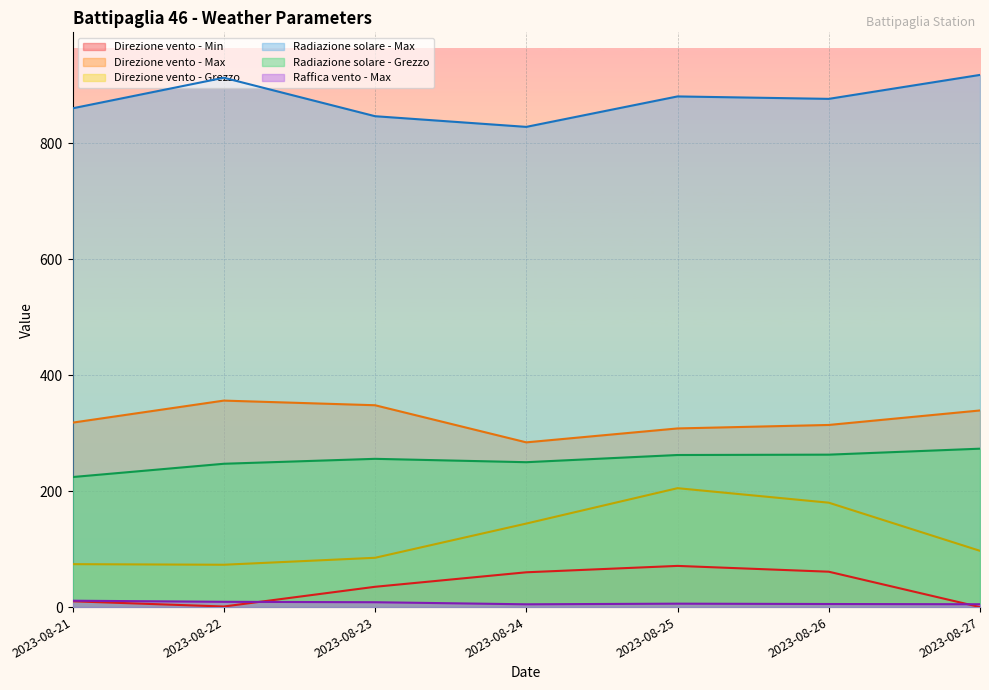

What is the difference between the maximum and minimum values in the Direzione vento - Min series?

71.0